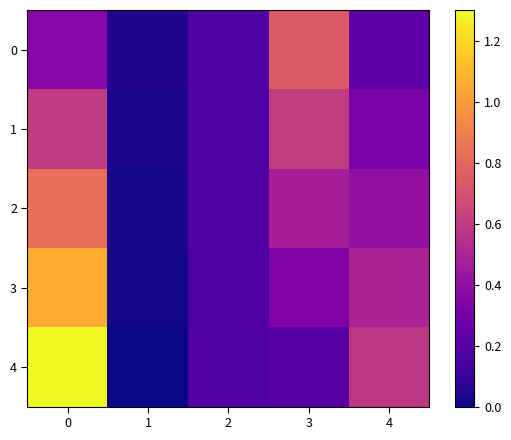

Reading left to right, list all the values displayed in this chart.

0: 0=0.4	1=0.0	2=0.2	3=0.7	4=0.2
1: 0=0.6	1=0.0	2=0.2	3=0.6	4=0.3
2: 0=0.8	1=0.0	2=0.2	3=0.5	4=0.4
3: 0=1.1	1=0.0	2=0.2	3=0.3	4=0.5
4: 0=1.3	1=0.0	2=0.2	3=0.2	4=0.6